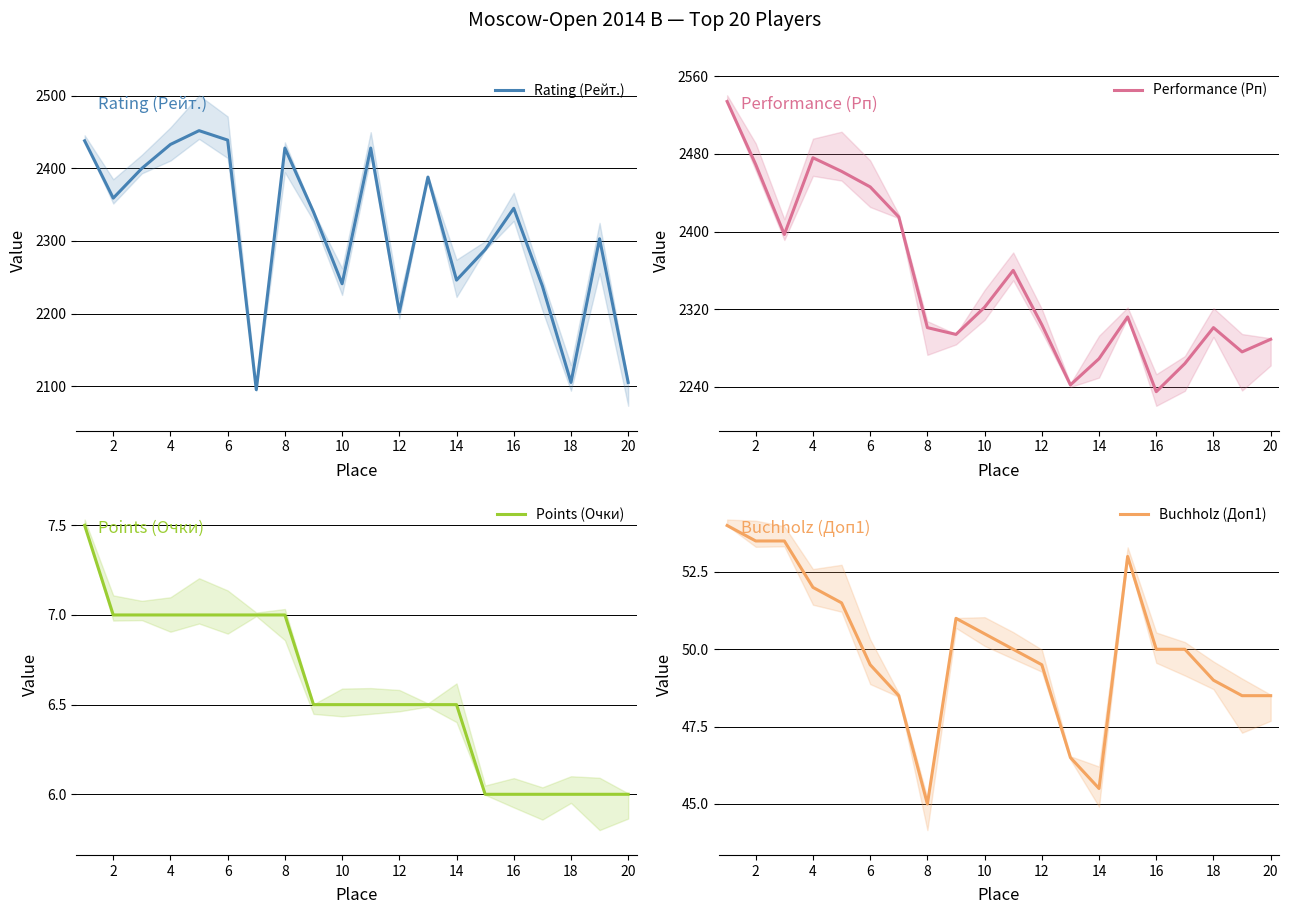

Does the chart display data point markers on the line(s)?

No